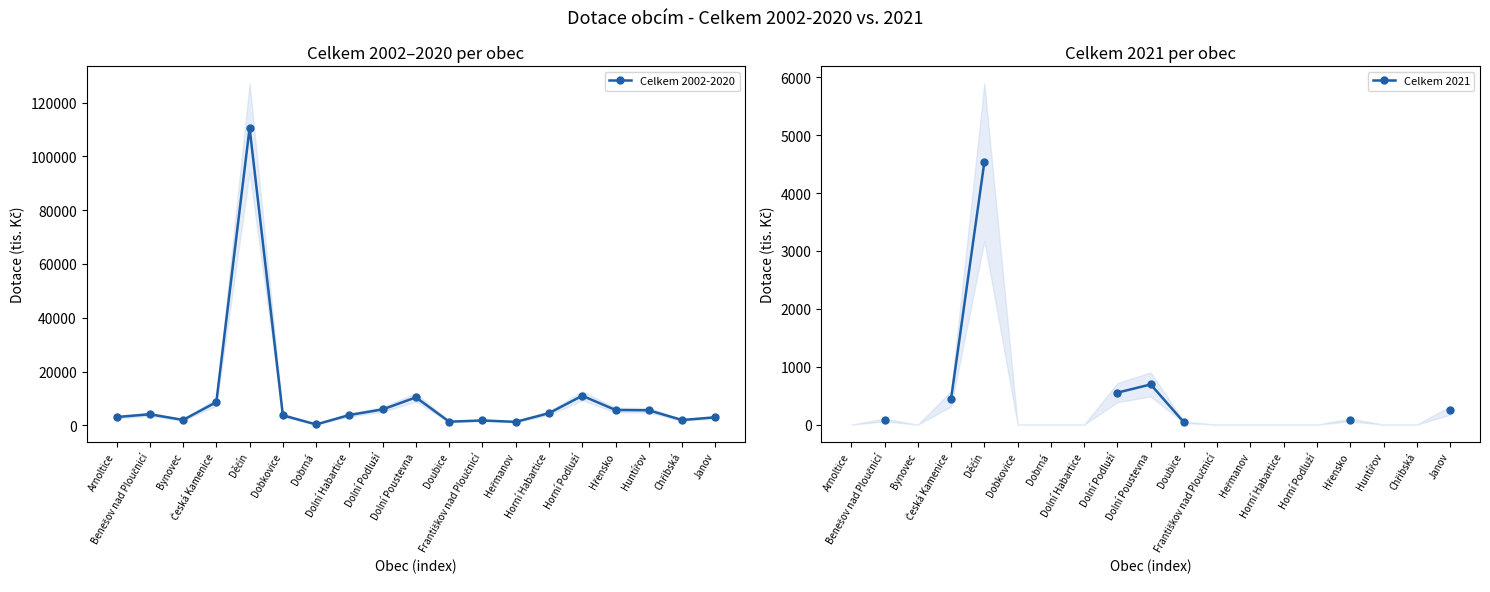

True or false: Celkem 2002-2020 and Celkem 2021 cross at least once.

False